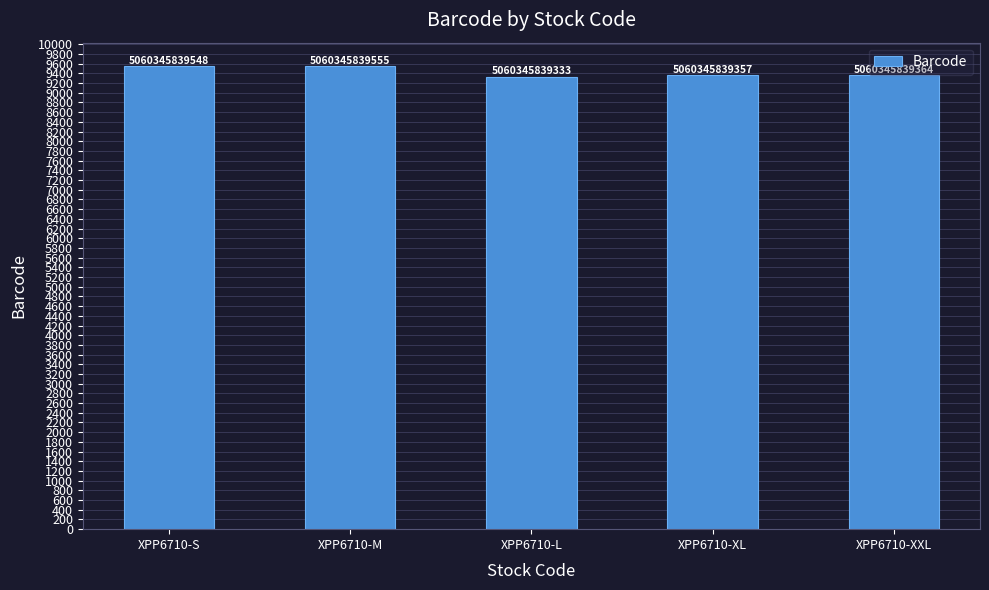

What is the minimum value shown in the chart?

9333